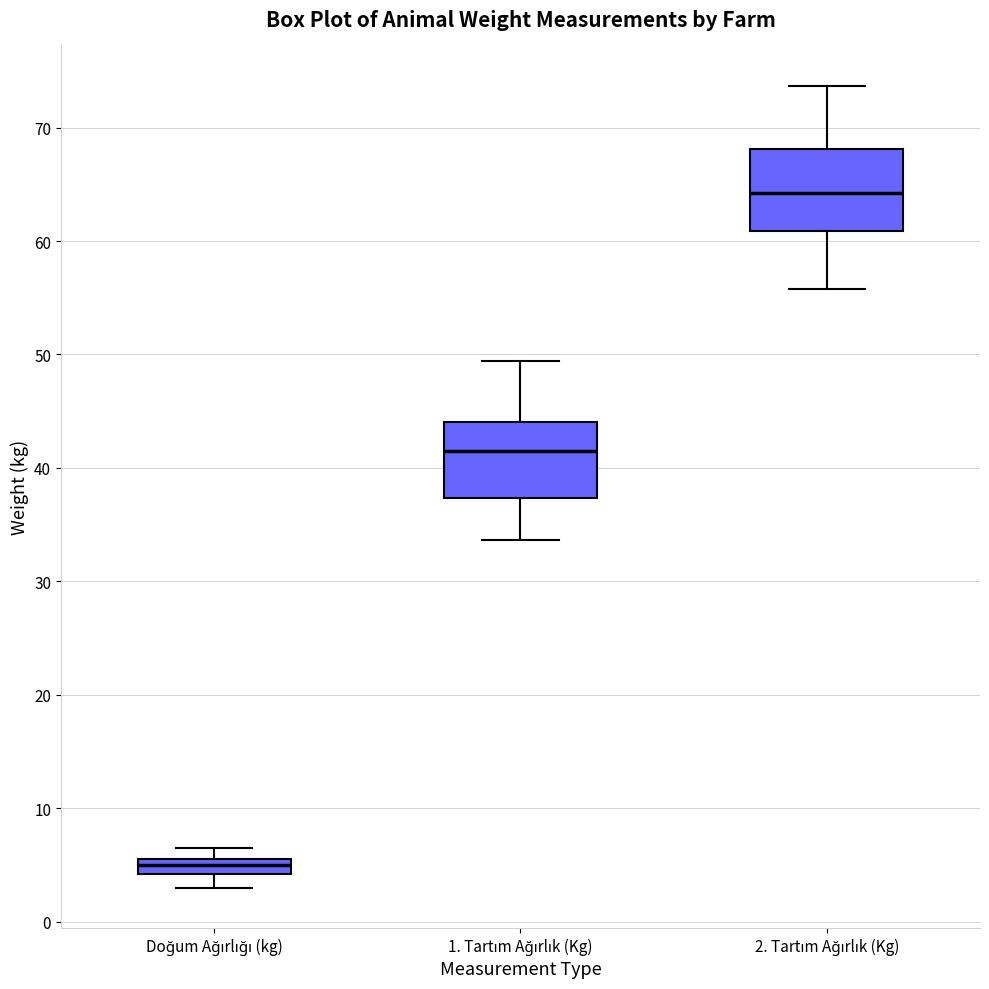

Which box's median line is the highest?

2. Tartım Ağırlık (Kg)